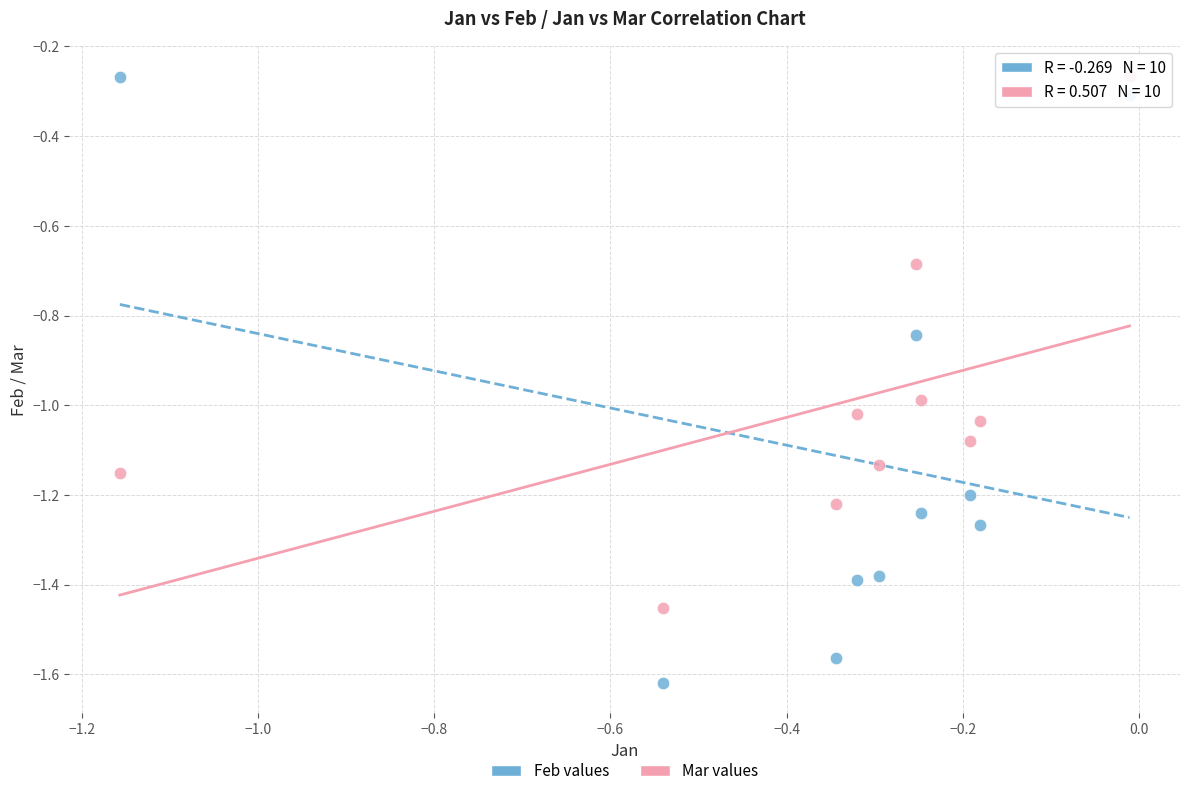

Which series has the largest Y range (max minus min)?

Feb values